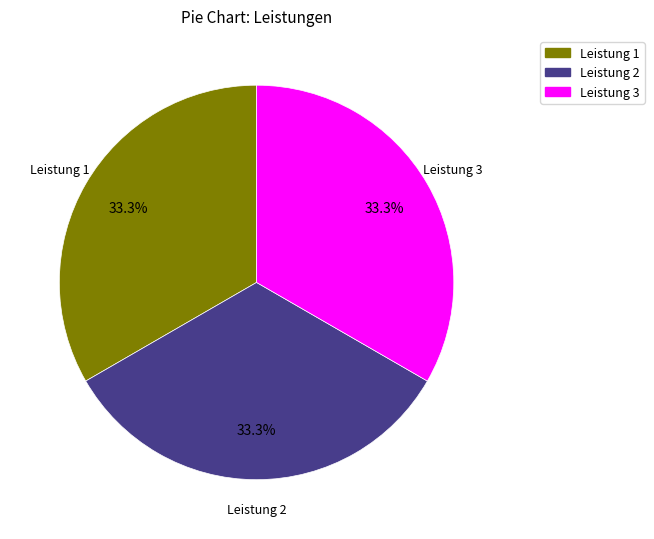

Approximately how many times larger is the value at Leistung 2 compared to Leistung 3?

1.0